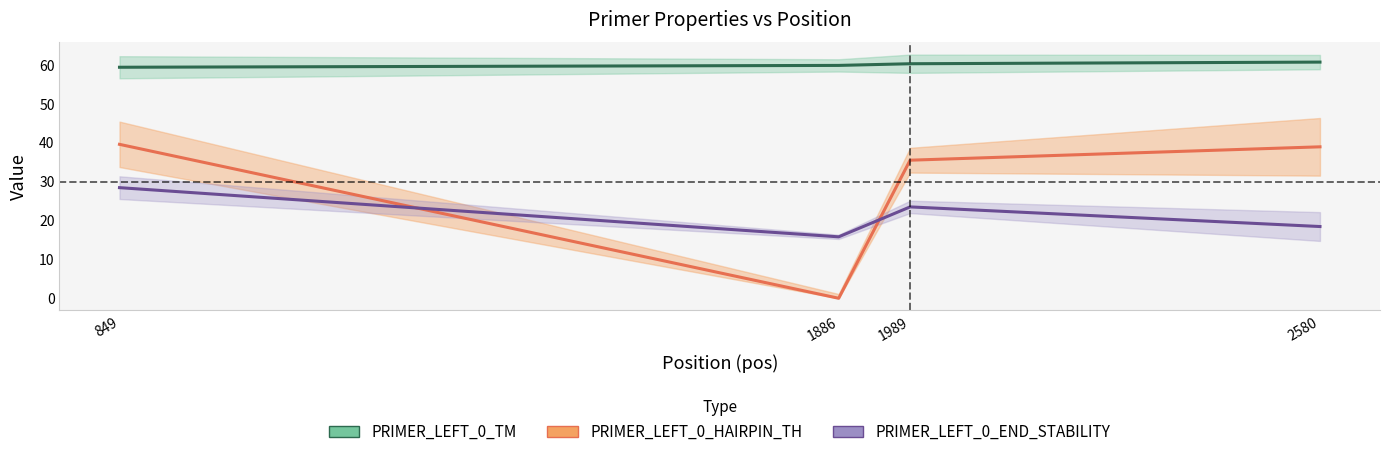

List the labels in order of PRIMER_LEFT_0_END_STABILITY value, smallest first.

1886, 2580, 1989, 849